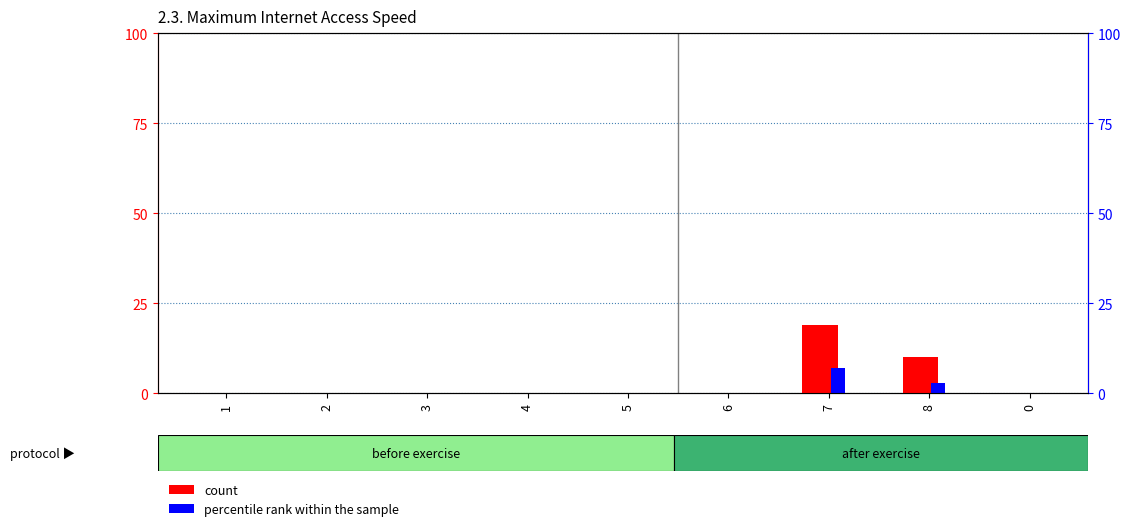

Which series changed the most between 5 and 0?

count